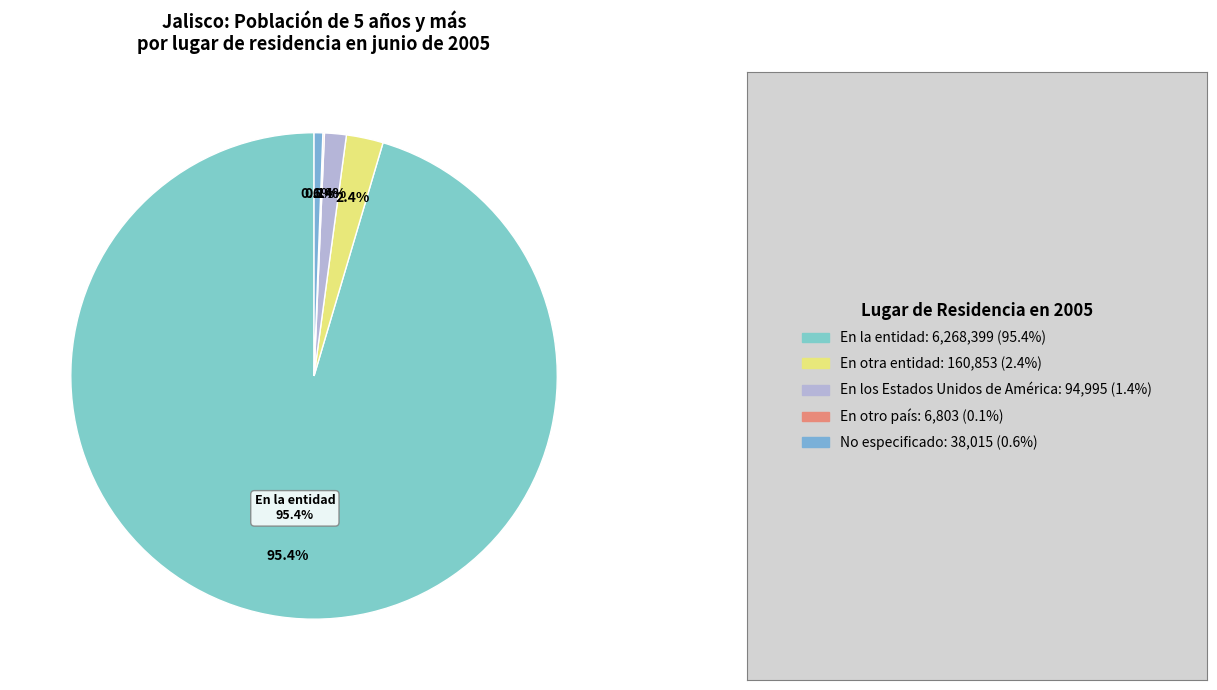

How many segments does this pie chart have?

5